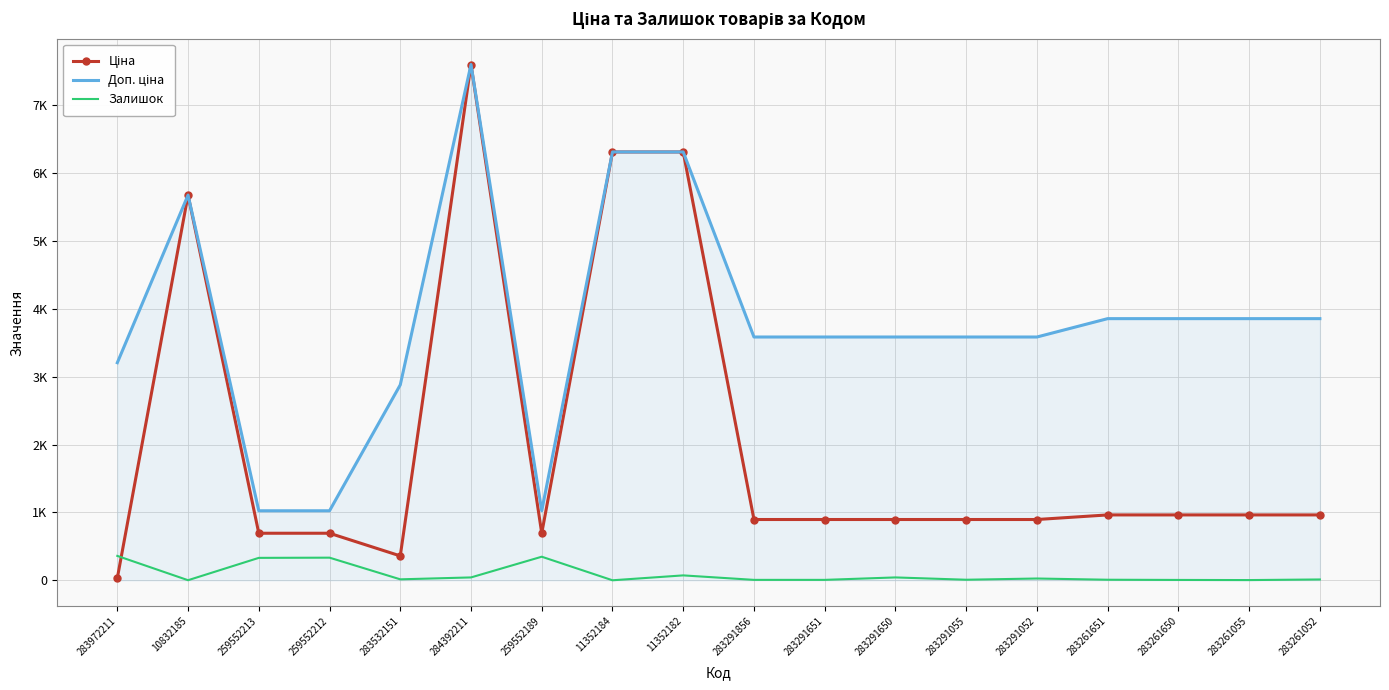

Is this an area chart (filled region under the line)?

No